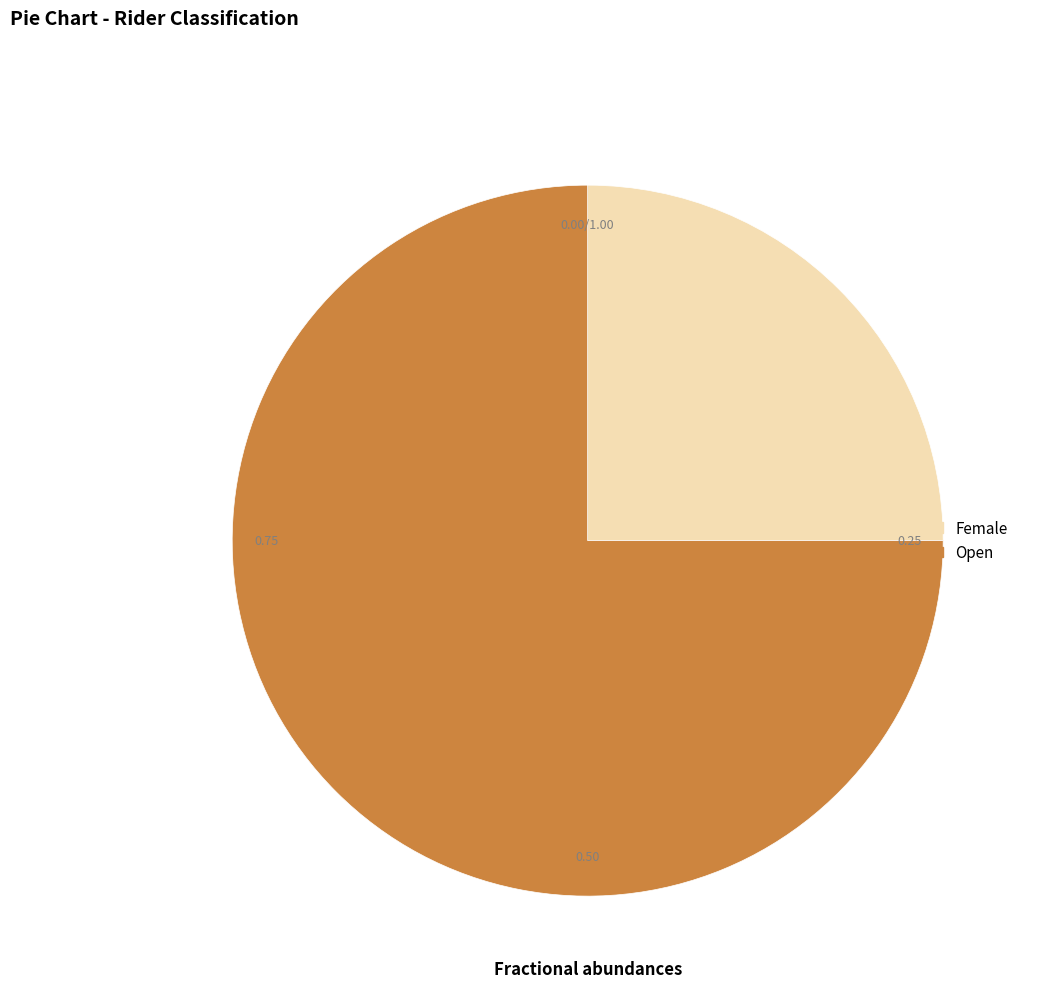

How many slices are in this pie chart?

2